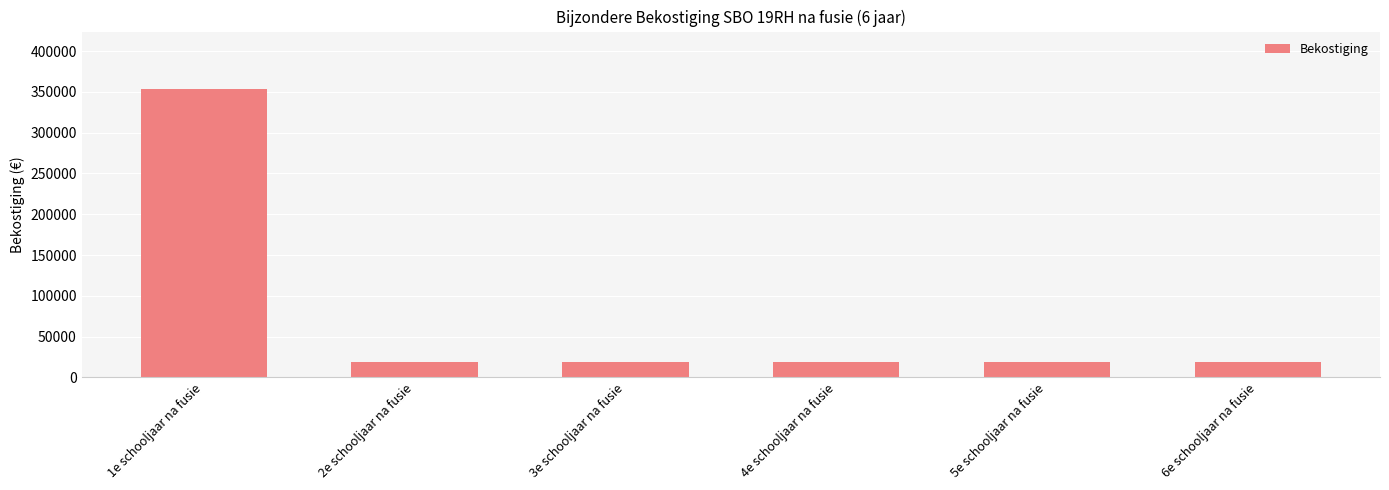

Approximately how many times larger is the value at 2e schooljaar na fusie compared to 3e schooljaar na fusie?

1.0